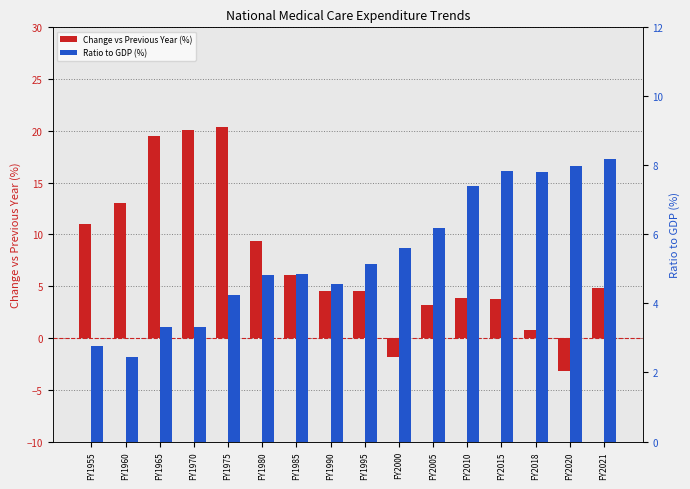

Reading left to right, list all the values displayed in this chart.

Change vs Previous Year (%): 11.0	13.0	19.5	20.1	20.4	9.4	6.1	4.5	4.5	-1.8	3.2	3.9	3.8	0.8	-3.2	4.8
Ratio to GDP (%): 2.8	2.5	3.3	3.3	4.2	4.8	4.8	4.6	5.1	5.6	6.2	7.4	7.8	7.8	8.0	8.2